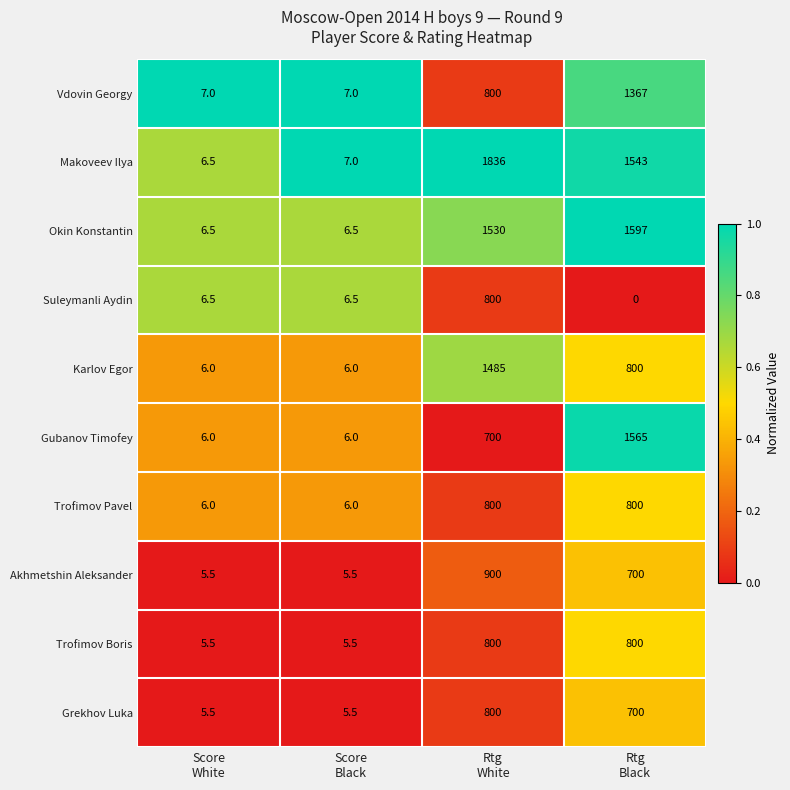

What is the difference between the maximum and minimum values in the Vdovin Georgy series?

1360.0